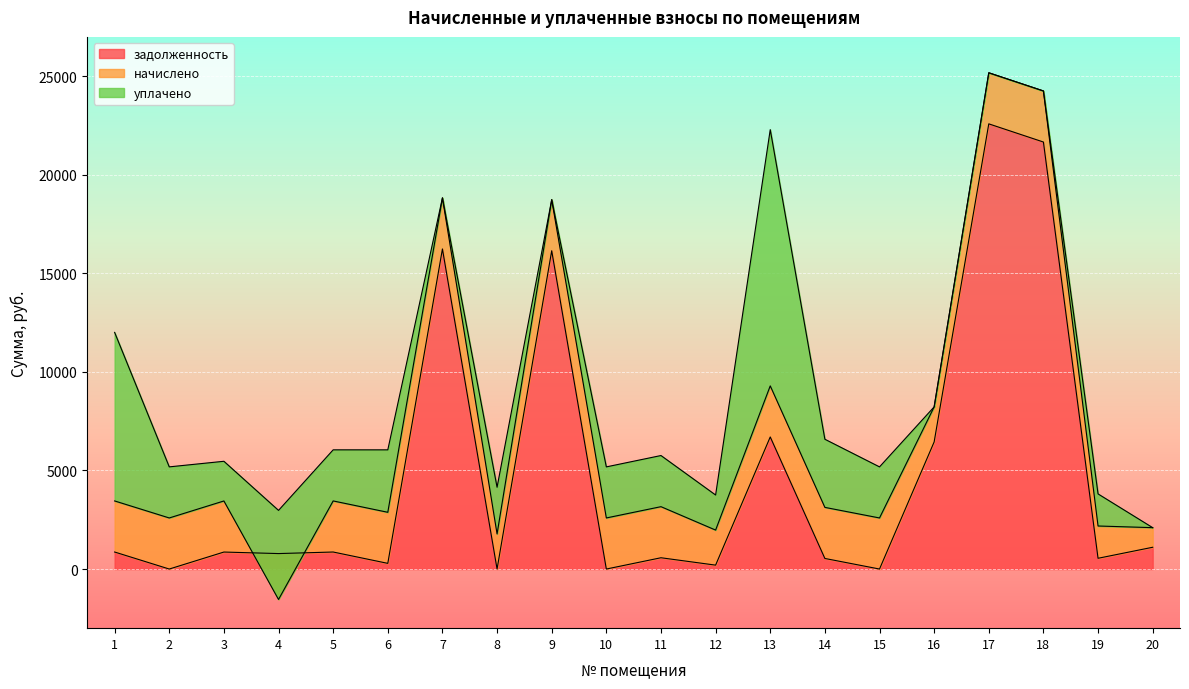

How many data points in задолженность are less than 862?

10